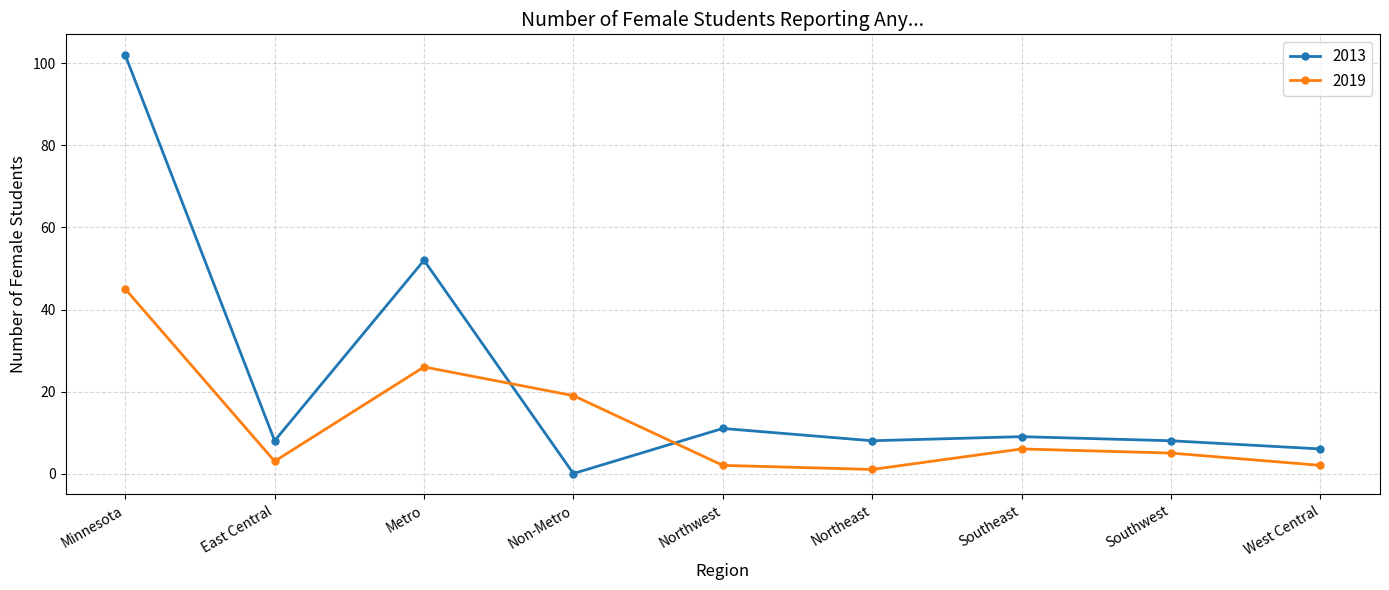

What is the label of the 2nd point from the right?

Southwest